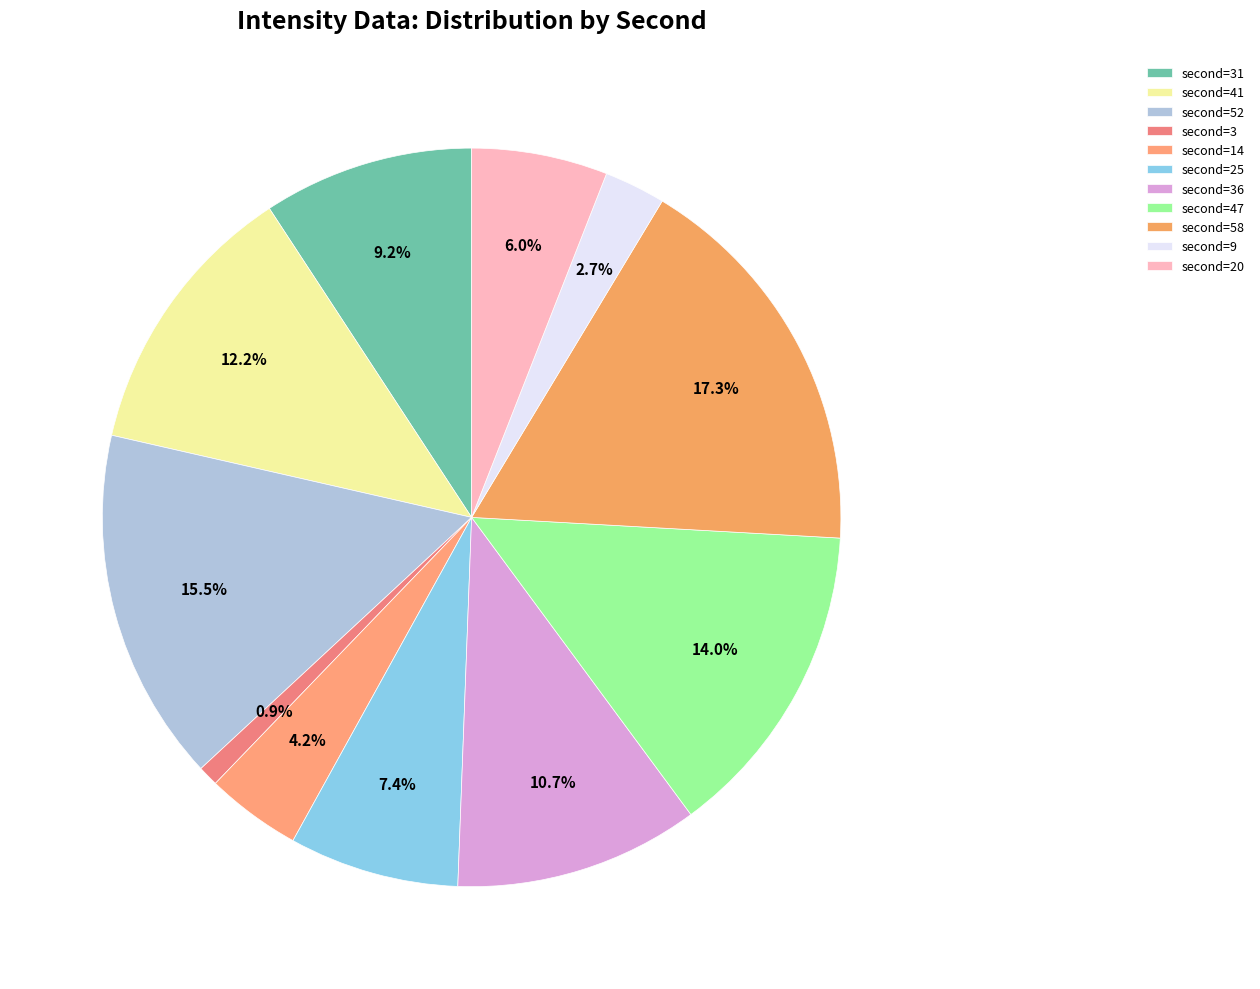

How many slices are in this pie chart?

11